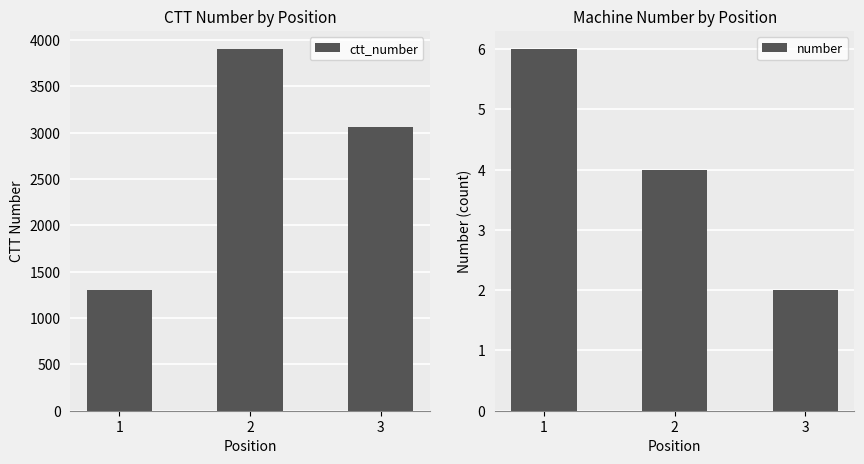

List the labels in order of number value, largest first.

1, 2, 3